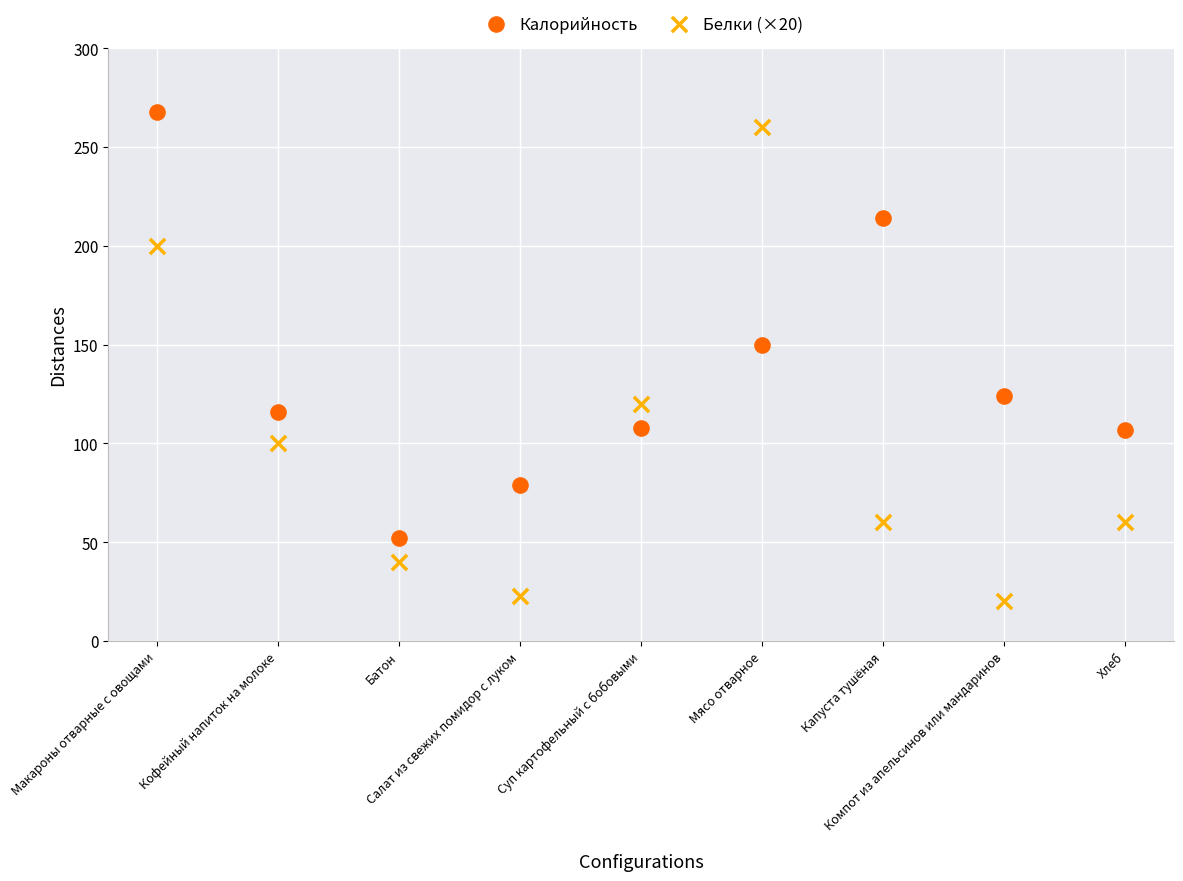

What are all the series names shown in the legend?

Калорийность, Белки (×20)